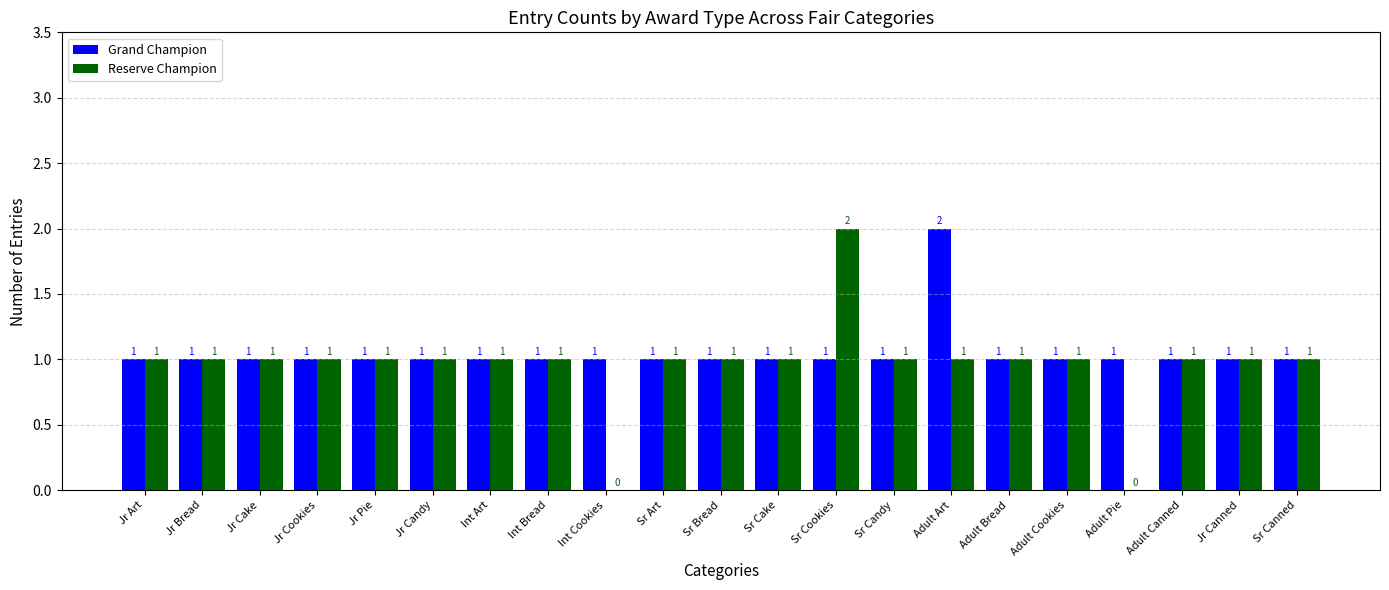

Which category has the highest value in the Grand Champion series?

Adult Art